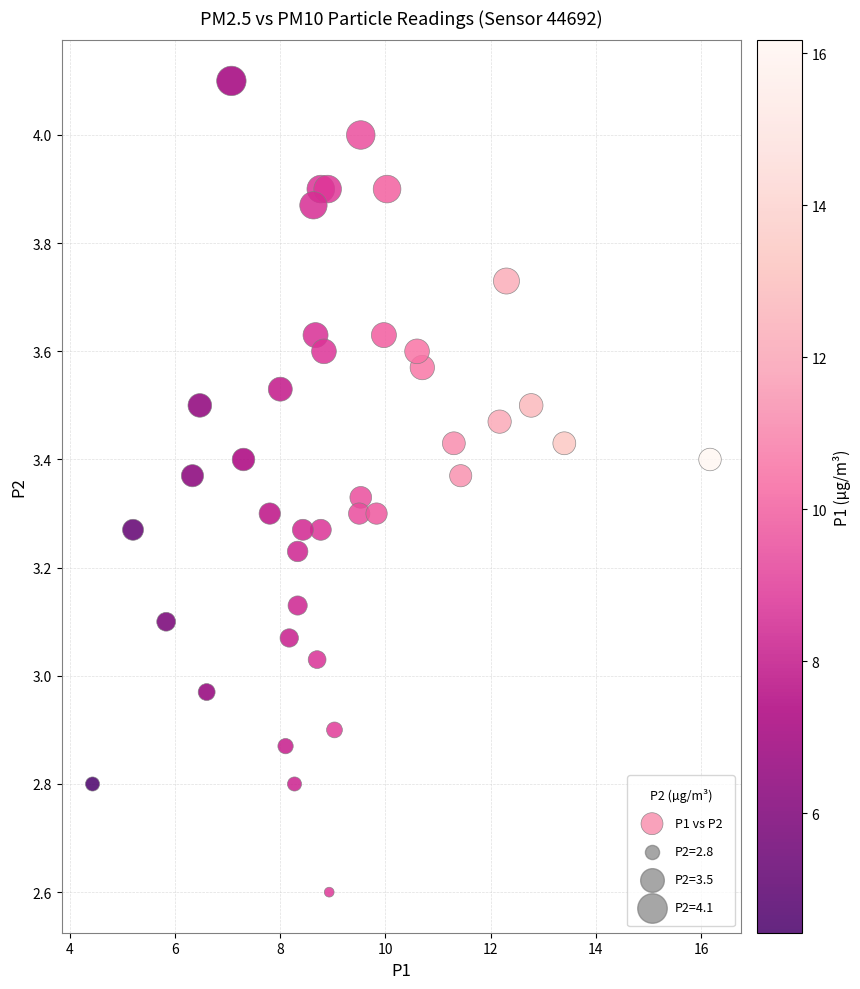

What is the range of Y values (max minus min)?

1.5